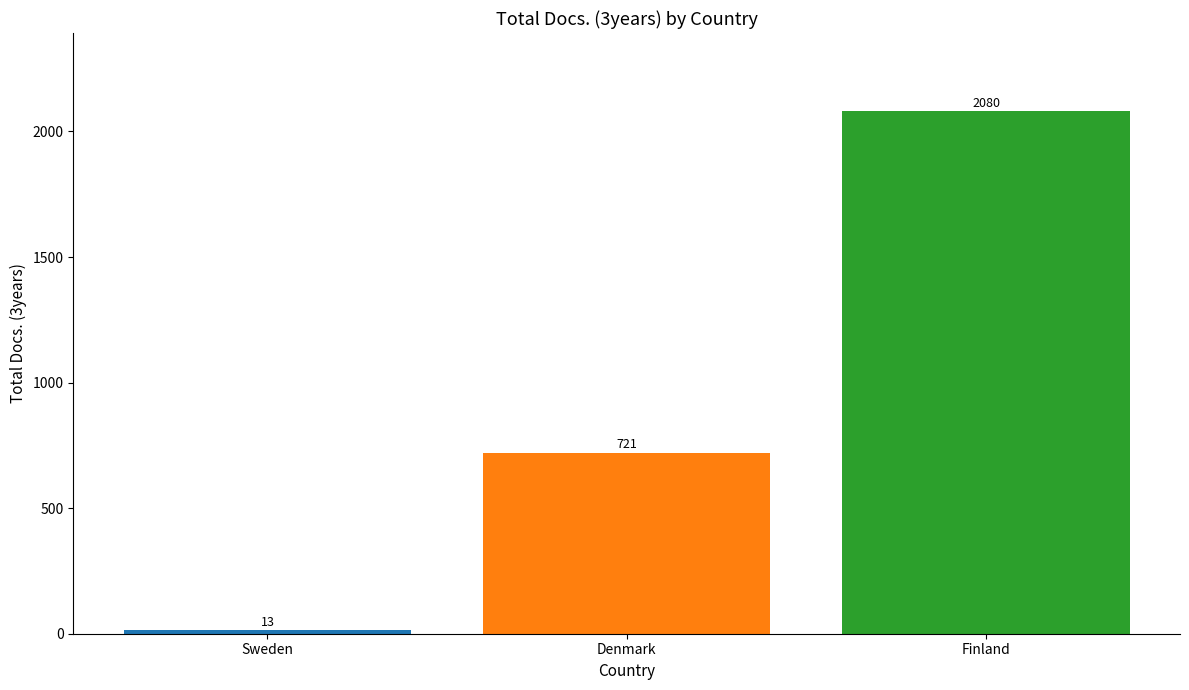

What is the spread (max minus min) of values at Denmark?

2067